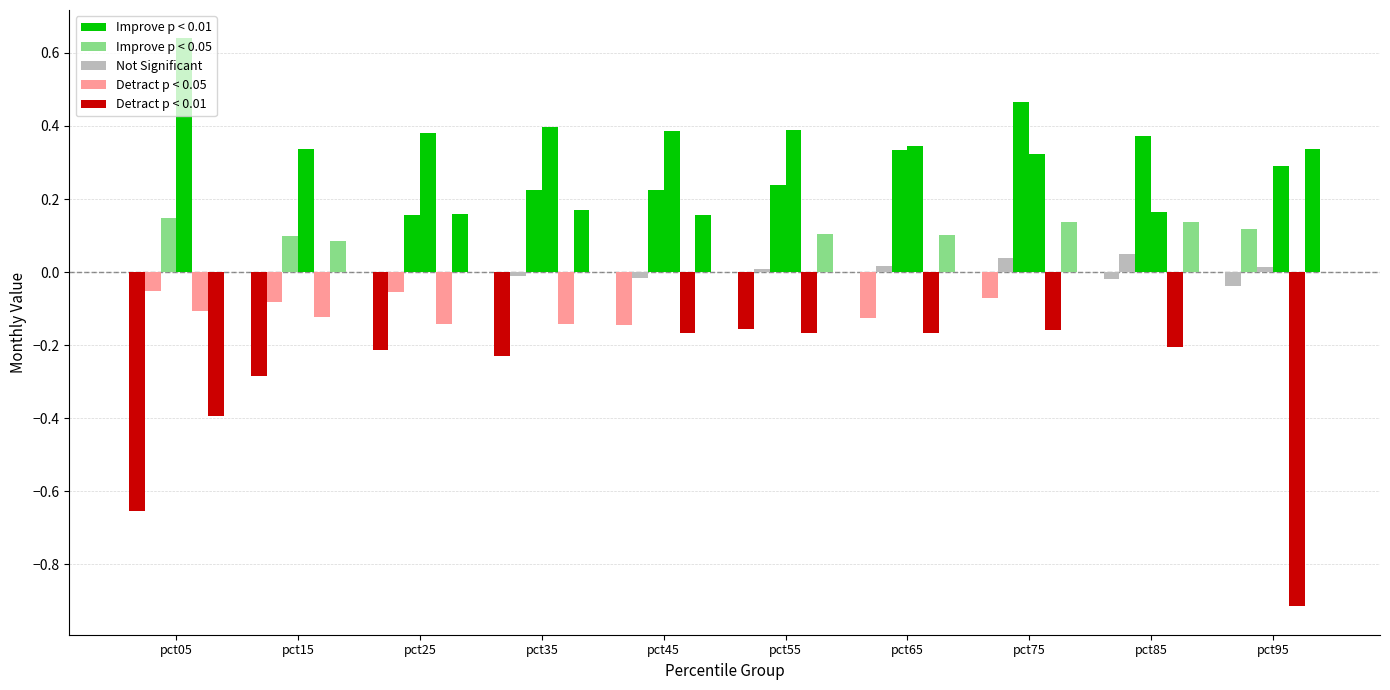

Count the number of categories in the chart.

10